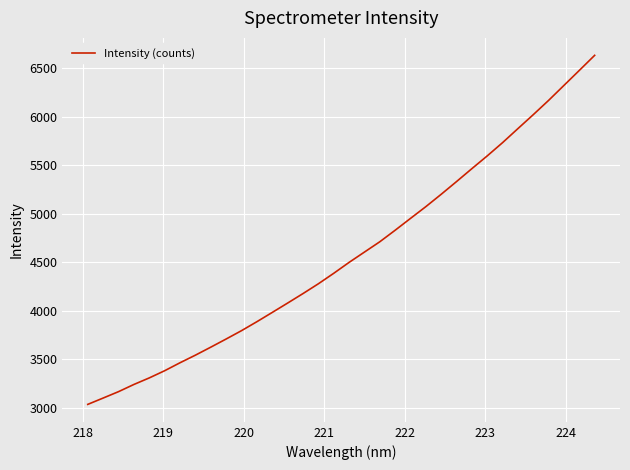

What is the difference between the maximum and minimum values?

3597.6